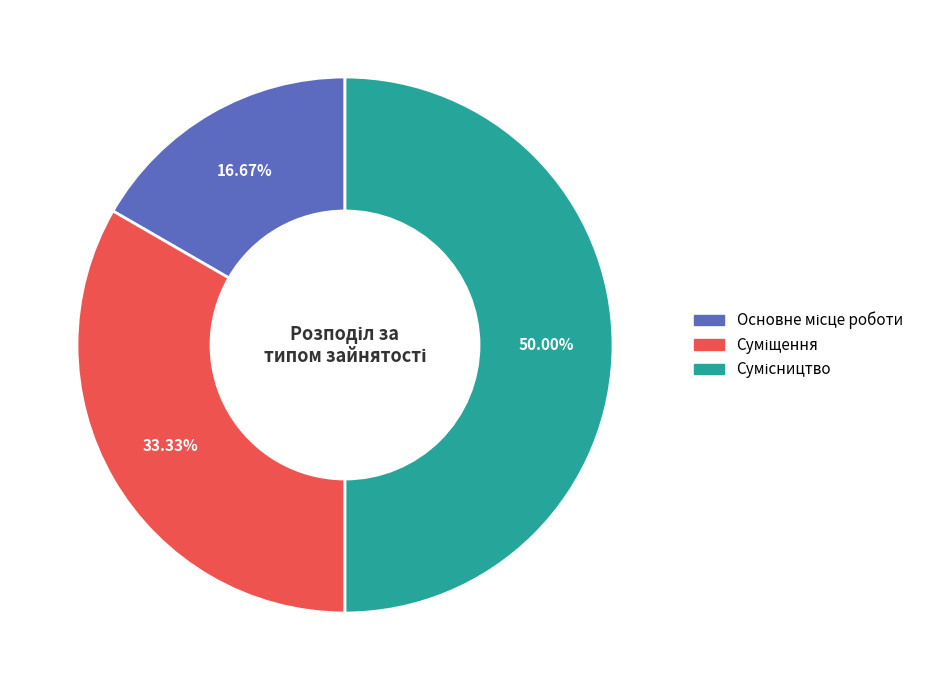

What is the change in value from Основне місце роботи to Сумісництво?

+2